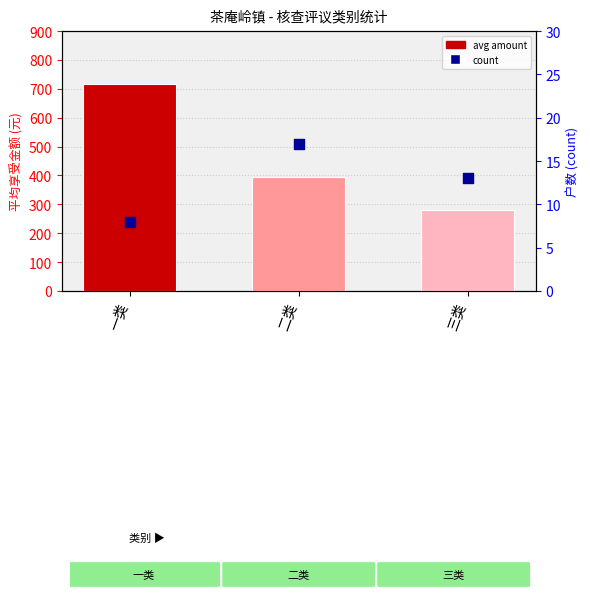

At which category is the sum across all series the highest?

一类